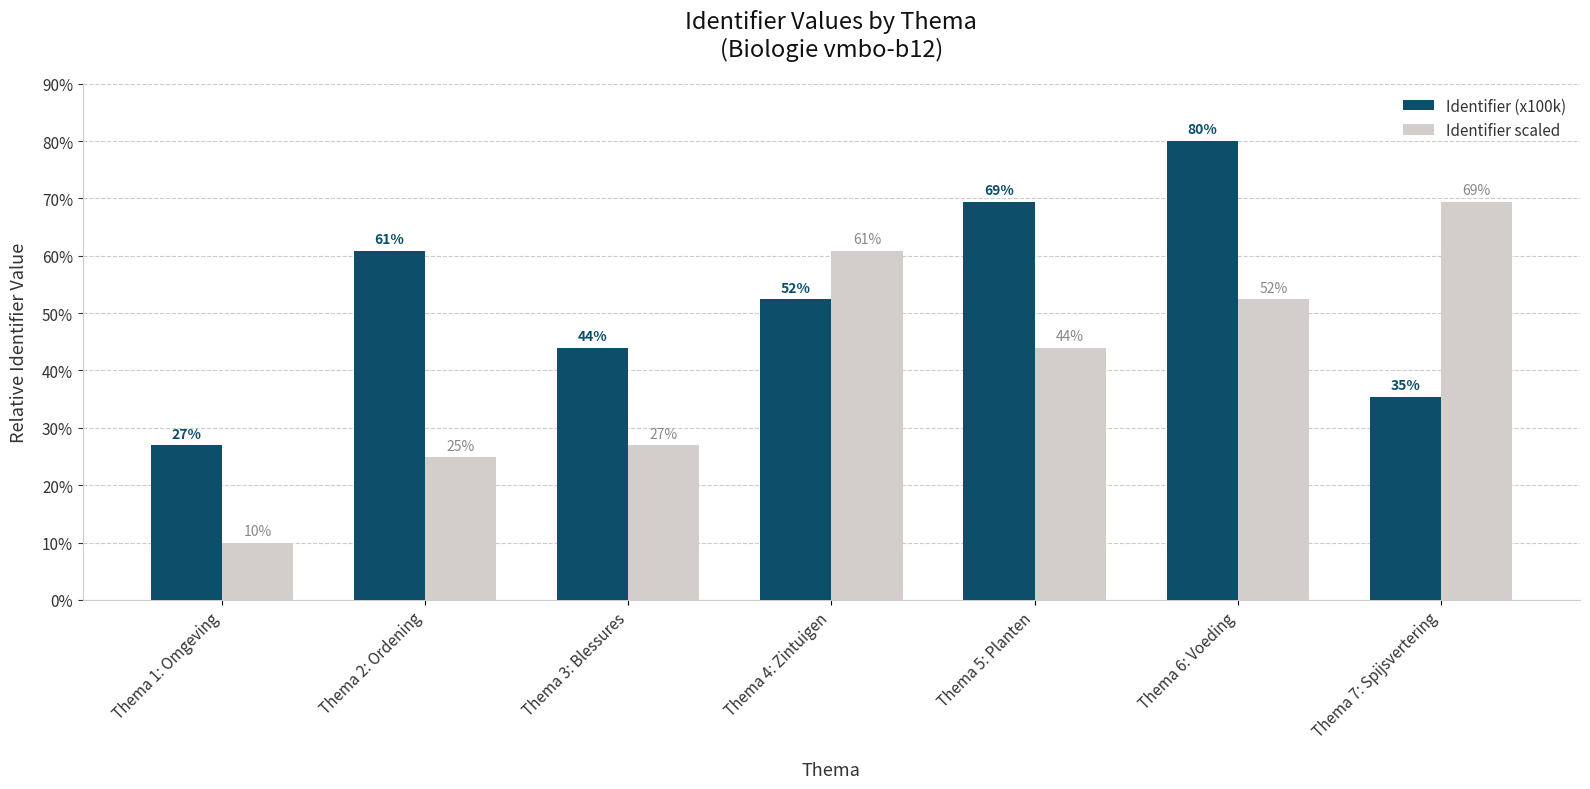

At which category is the sum across all series the highest?

Thema 6: Voeding